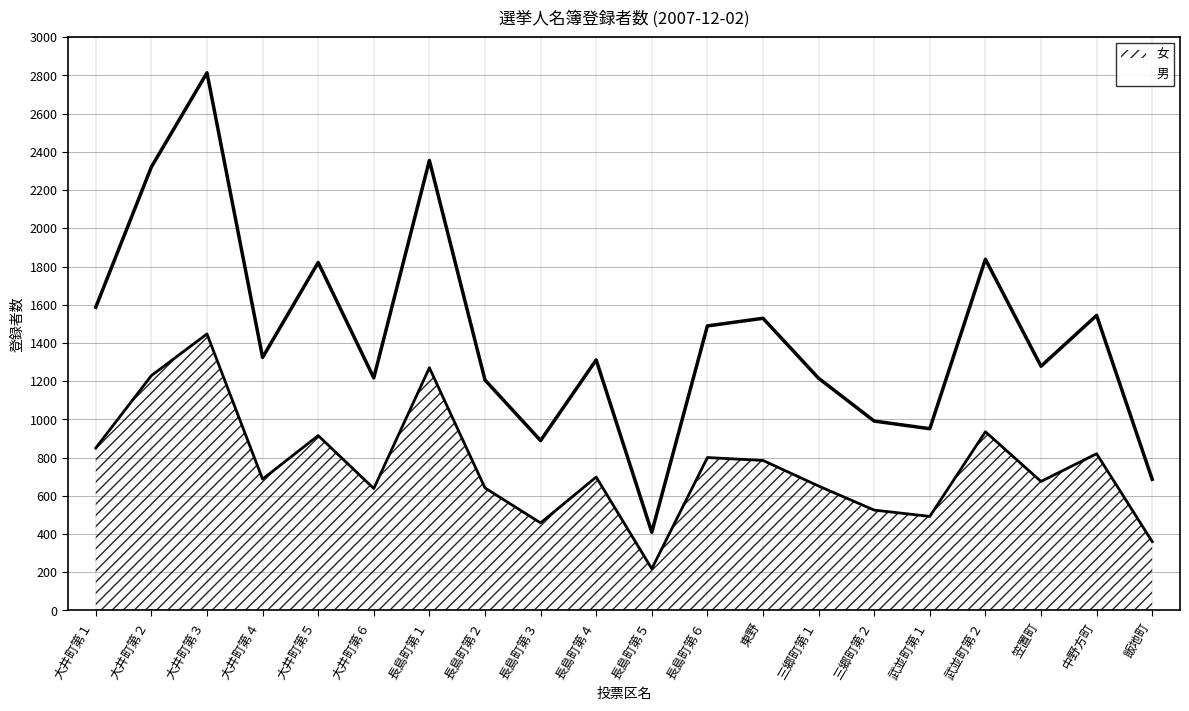

What position from the right is 長島町第１?

14